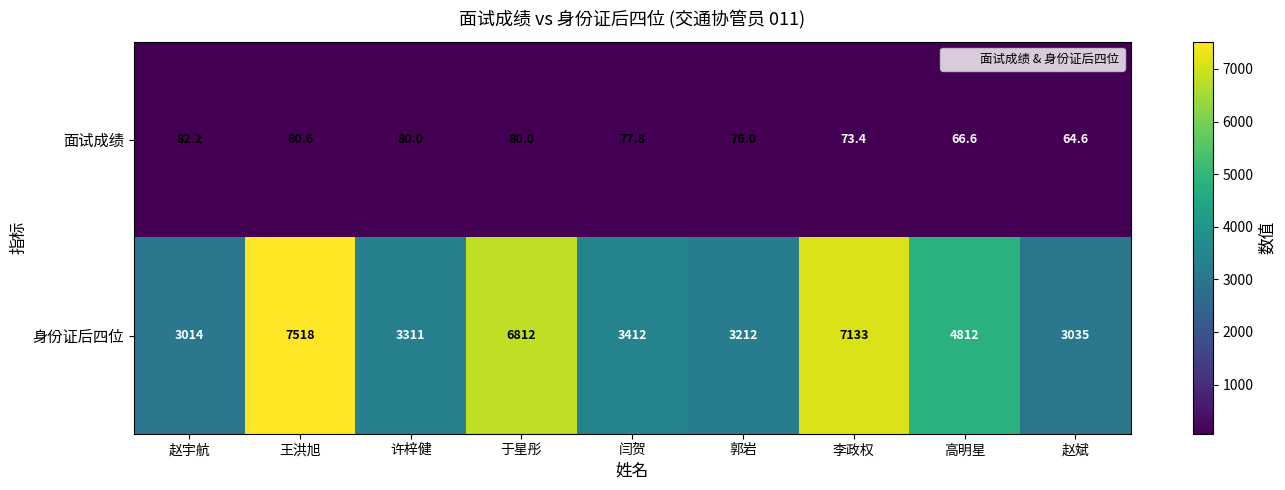

Reading left to right, list all the values displayed in this chart.

面试成绩: 82.2	80.6	80.0	80.0	77.8	76.0	73.4	66.6	64.6
身份证后四位: 3014.0	7518.0	3311.0	6812.0	3412.0	3212.0	7133.0	4812.0	3035.0